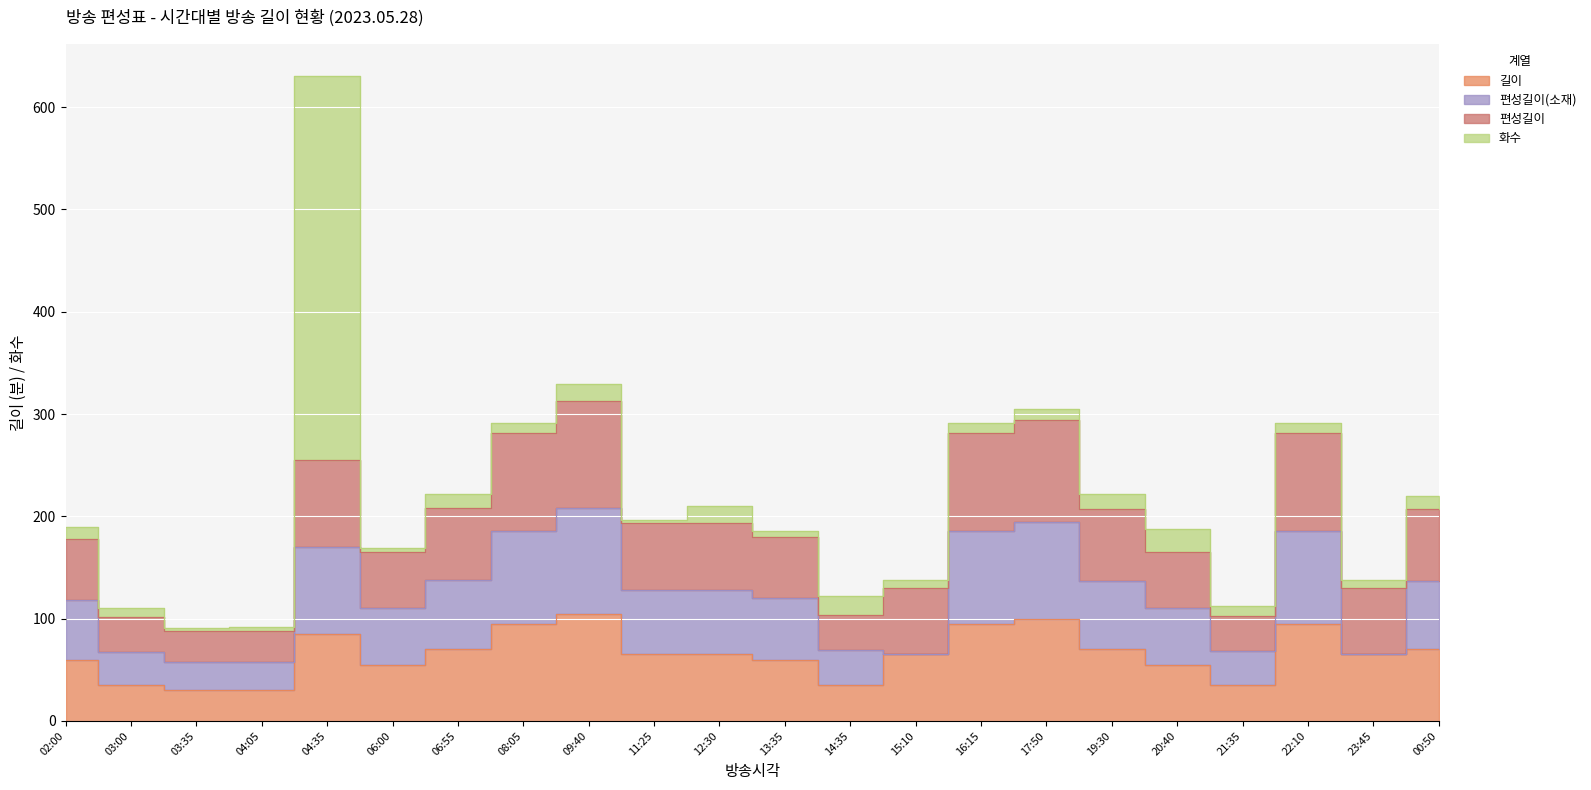

Between 16:15 and 22:10, which series saw the biggest shift?

길이